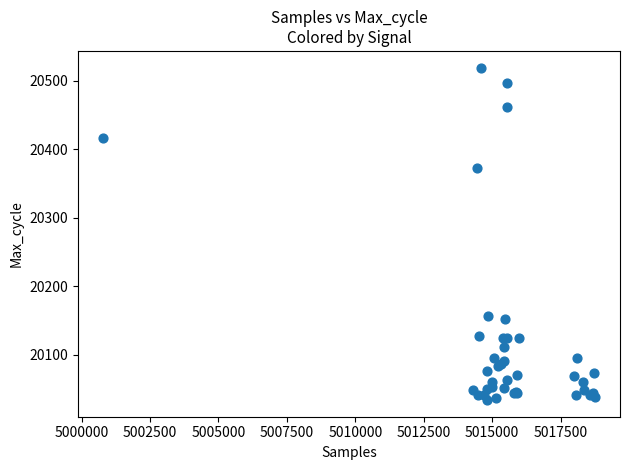

What Y value in the scatter plot is closest to 20276?

20373